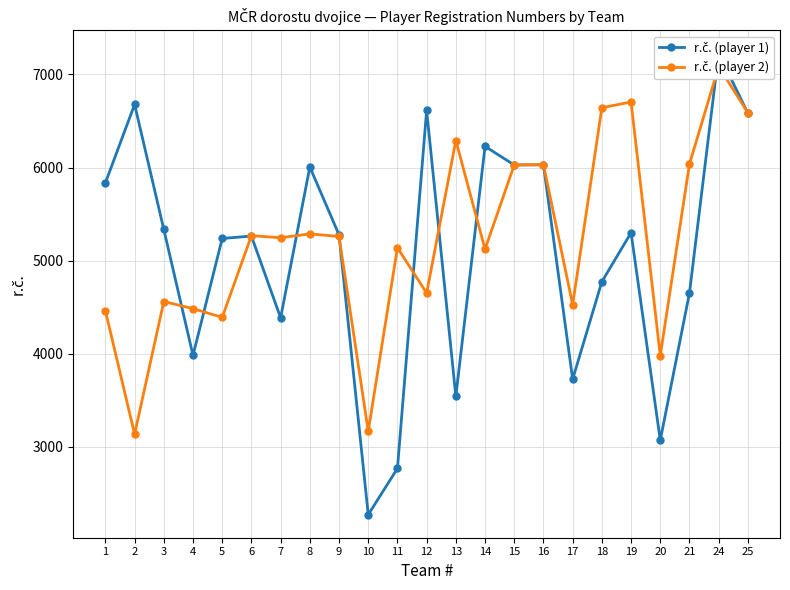

True or false: r.č. (player 1) and r.č. (player 2) intersect in this chart.

True